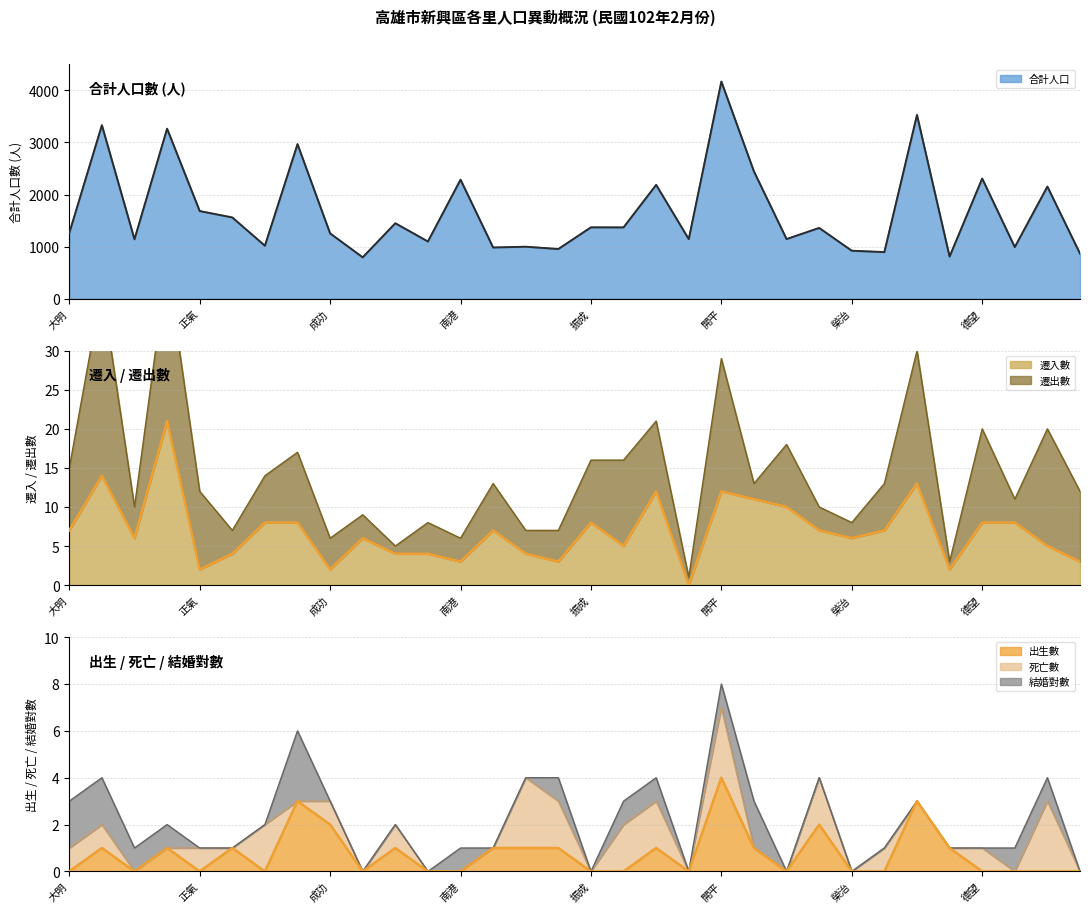

The 出生數 series shows 0 at 黎明. True or false?

True